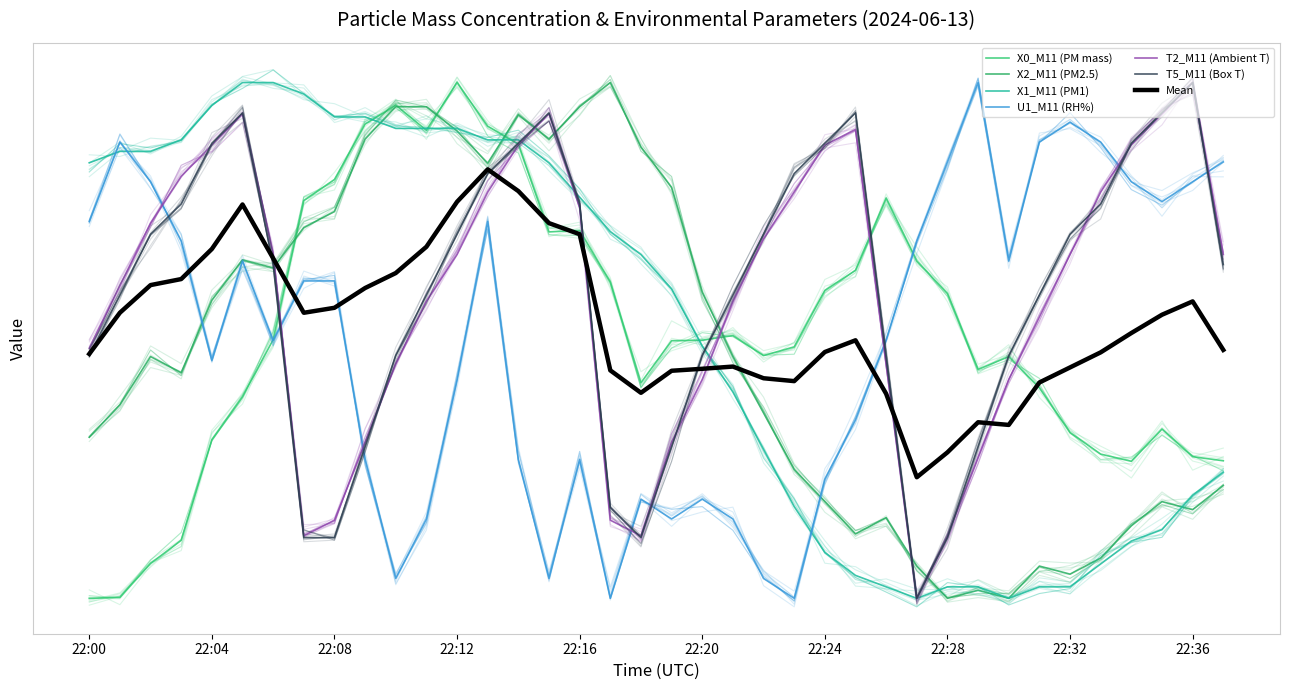

At 22:36, list the series in order from largest to smallest.

T2_M11 (Ambient T), T5_M11 (Box T), U1_M11 (RH%), X0_M11 (PM mass), X1_M11 (PM1), X2_M11 (PM2.5)